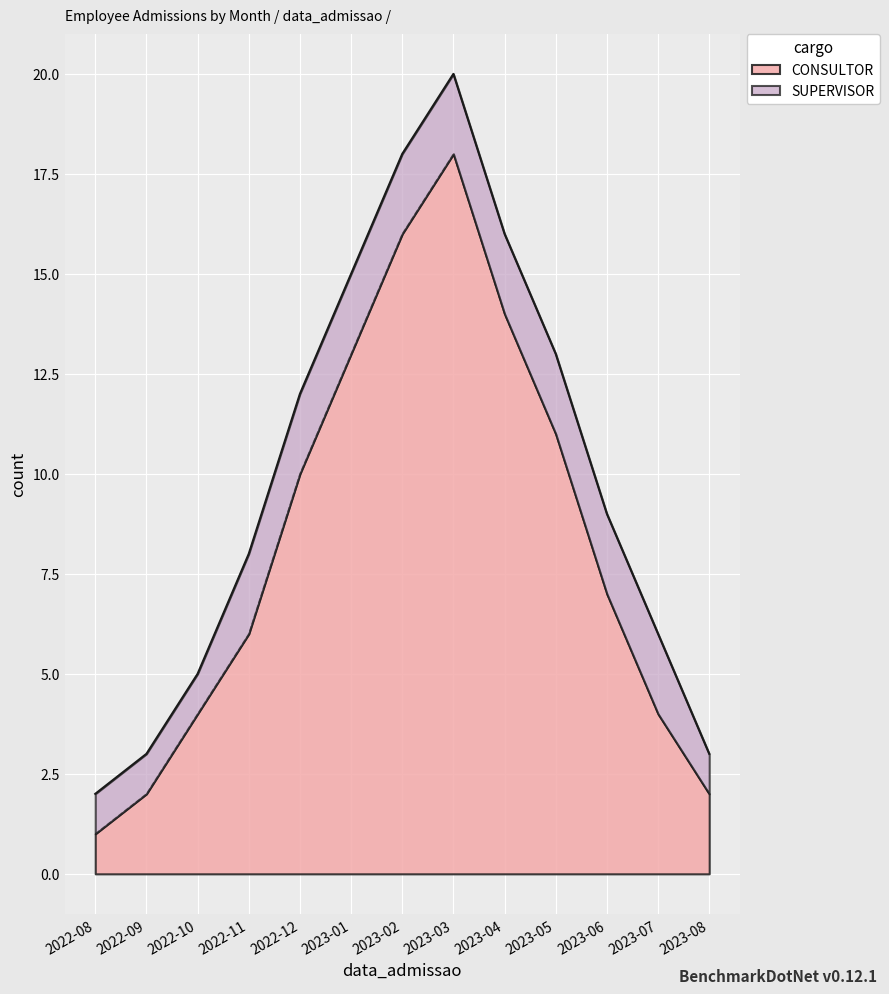

Read the value at 2023-08.

3